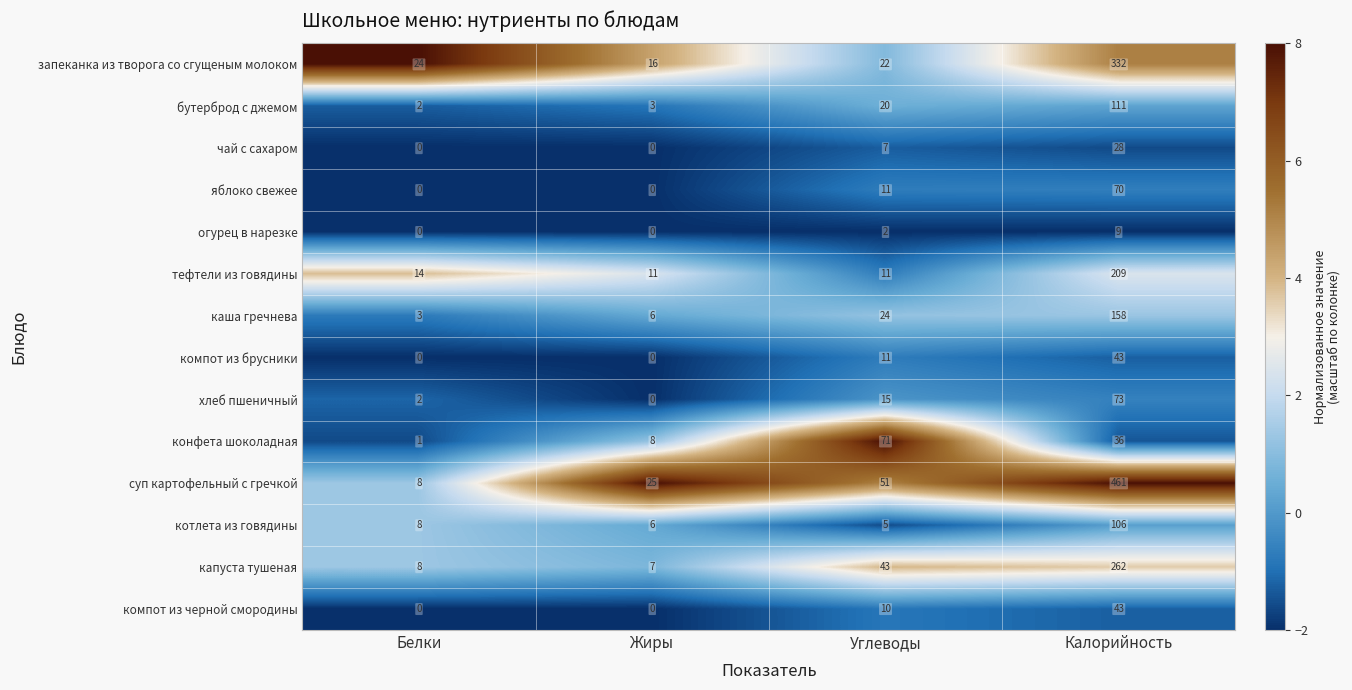

The чай с сахаром series shows 4 at Углеводы. True or false?

False